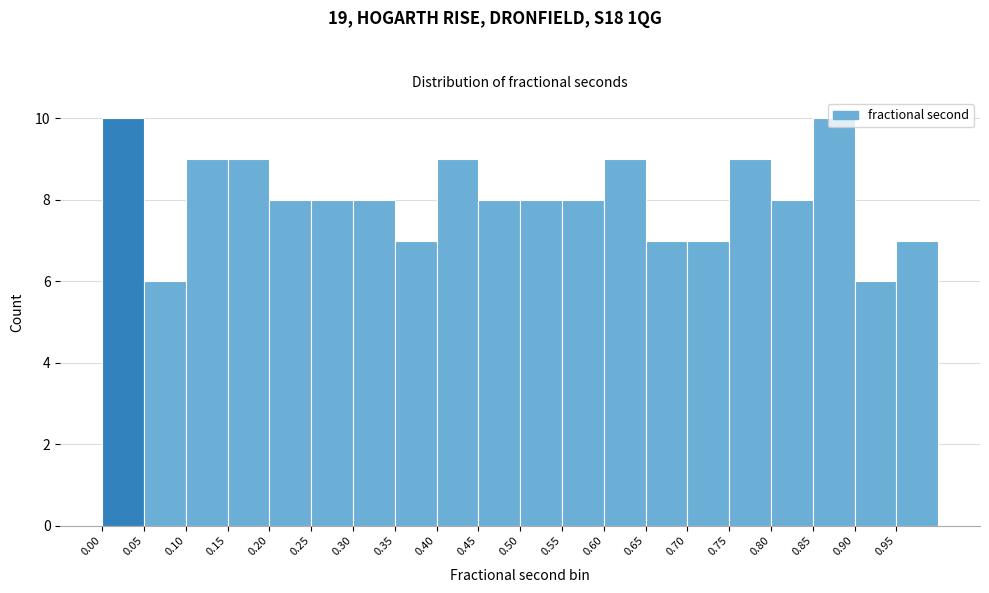

How tall is the bar that spans 0.80 to 0.85 on the x-axis? The values are not printed on the chart, so give them approximately, as read against the axis.

8